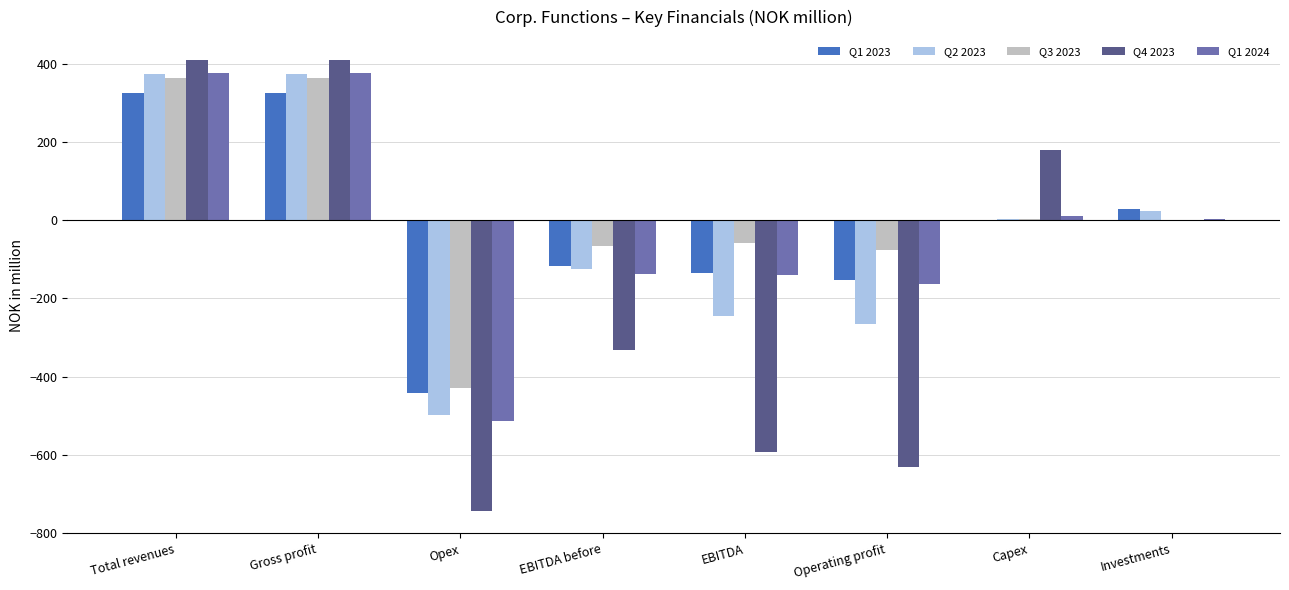

What is the spread (max minus min) of values at Total revenues?

84.8